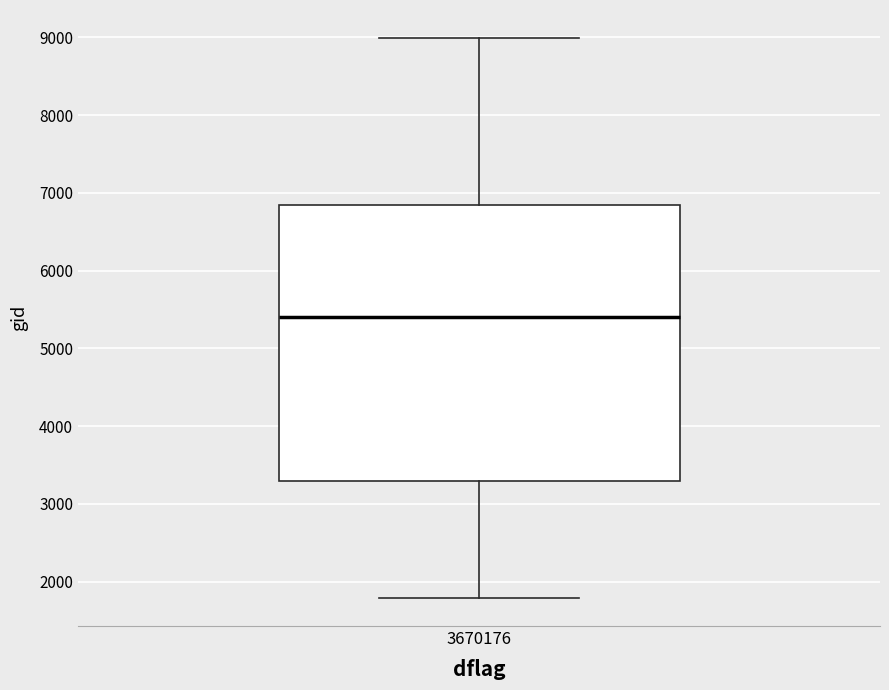

Read this box plot against the y-axis: the position of the median line, the range covered by the box, and the ends of both whiskers. The values are not printed on the chart, so give them approximately, as read against the axis.

median 5400, box 3300 to 6800, whiskers 1800 to 9000